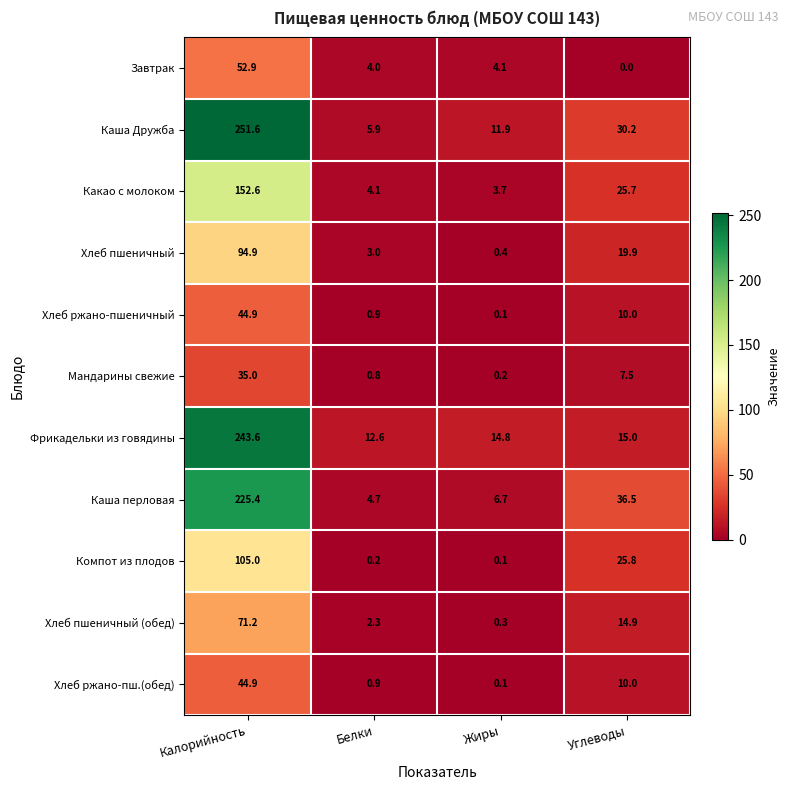

Rank the categories by Какао с молоком value from highest to lowest.

Калорийность, Углеводы, Белки, Жиры